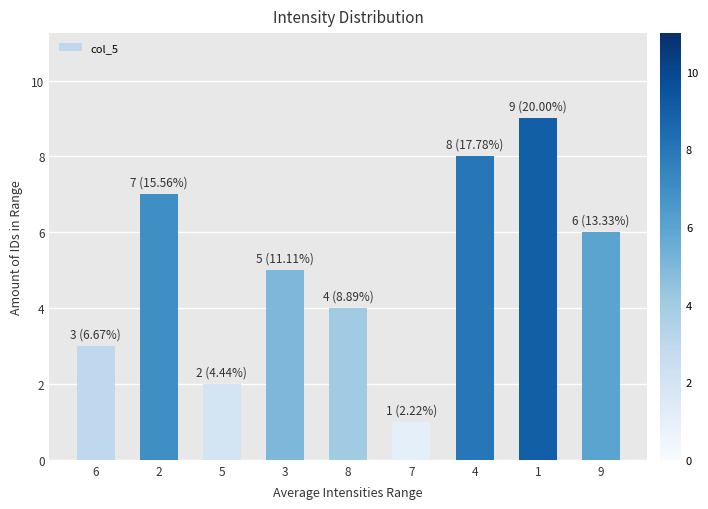

Reading left to right, what are all the values shown in this chart?

3	7	2	5	4	1	8	9	6